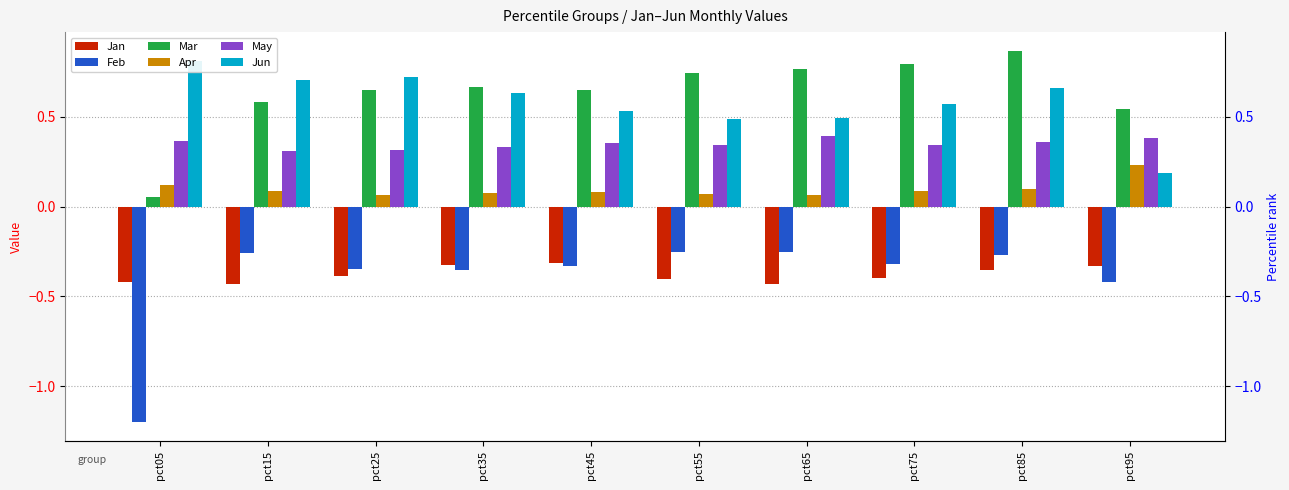

What are all the series names shown in the legend?

Jan, Feb, Mar, Apr, May, Jun